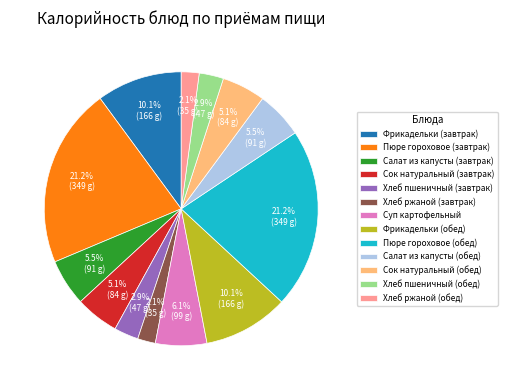

How many slices are in this pie chart?

13